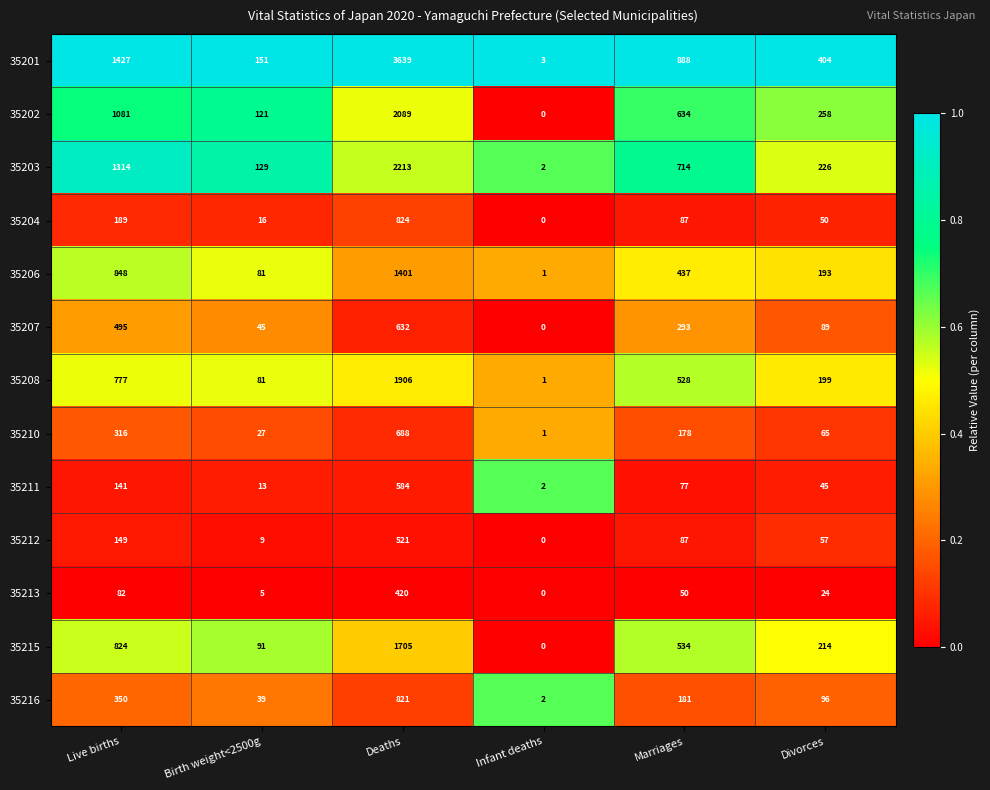

Rank the series by their maximum value, from lowest to highest.

35213, 35212, 35211, 35207, 35210, 35216, 35204, 35206, 35215, 35208, 35202, 35203, 35201